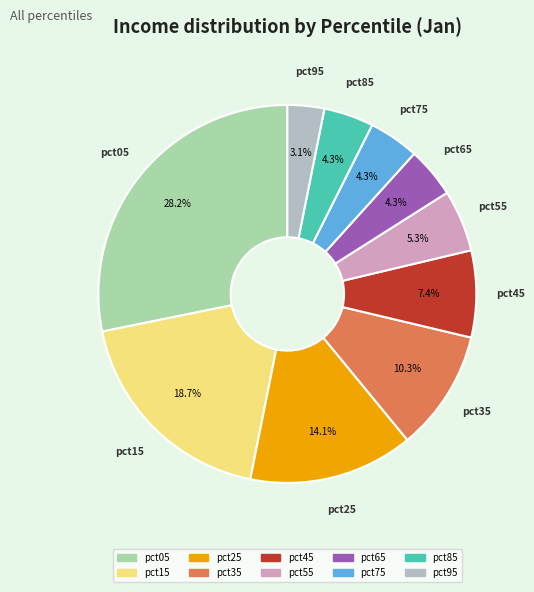

How many slices are in this pie chart?

10